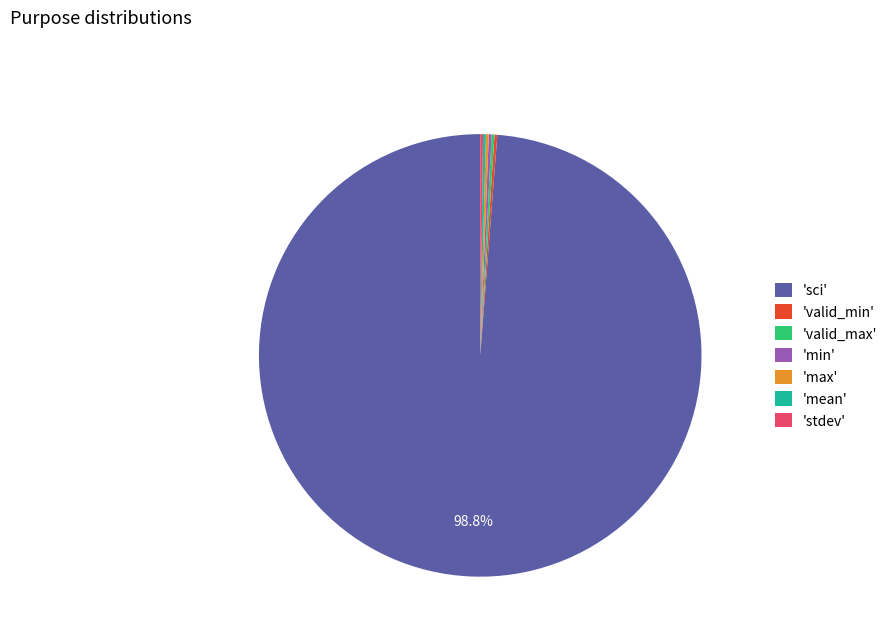

What is the largest slice in the pie chart?

'sci'